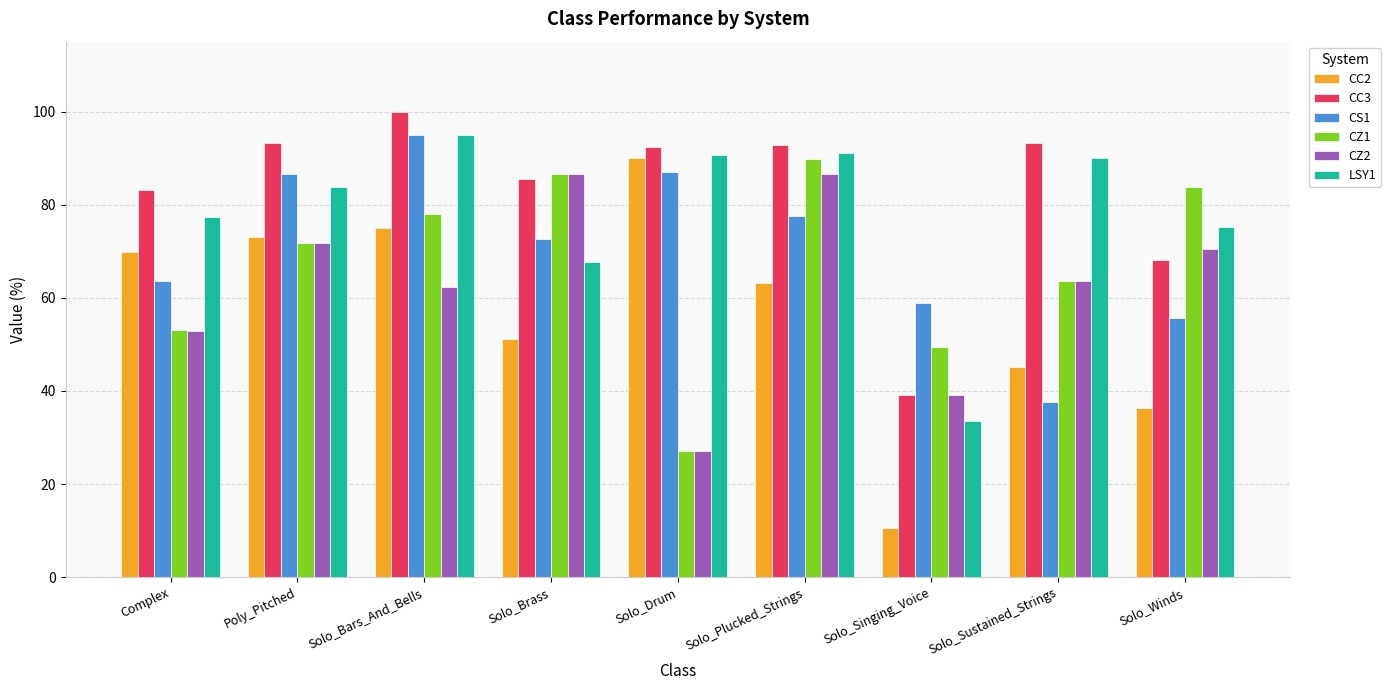

The LSY1 series shows 77.4 at Complex. True or false?

True